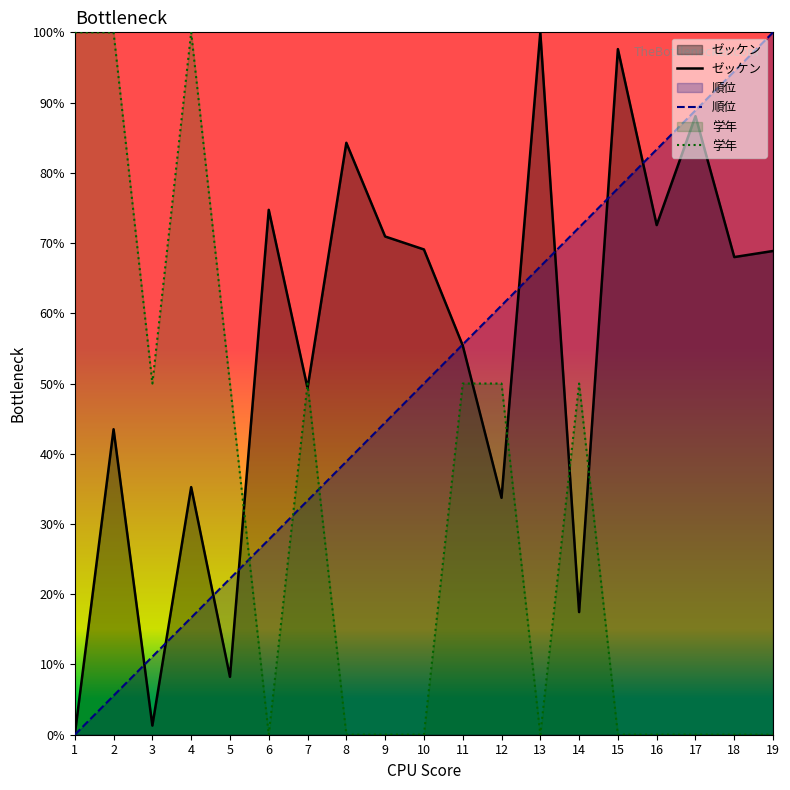

Rank the series by their maximum value, from highest to lowest.

ゼッケン, 順位, 学年